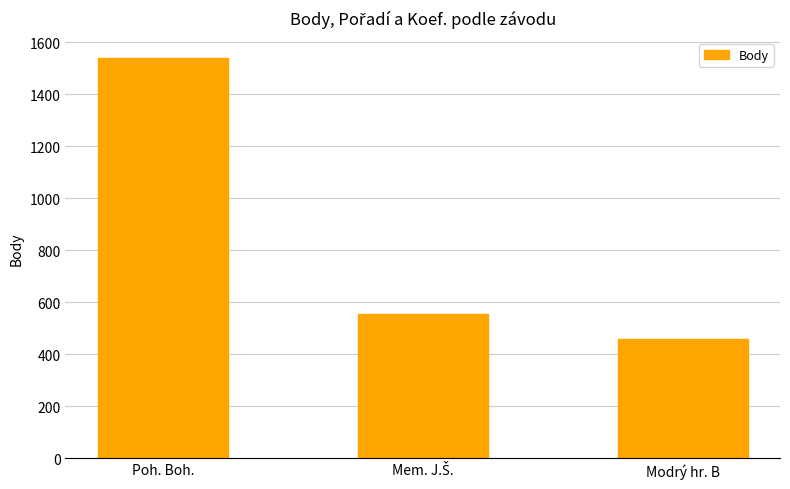

The value at Modrý hr. B is 459. True or false?

True